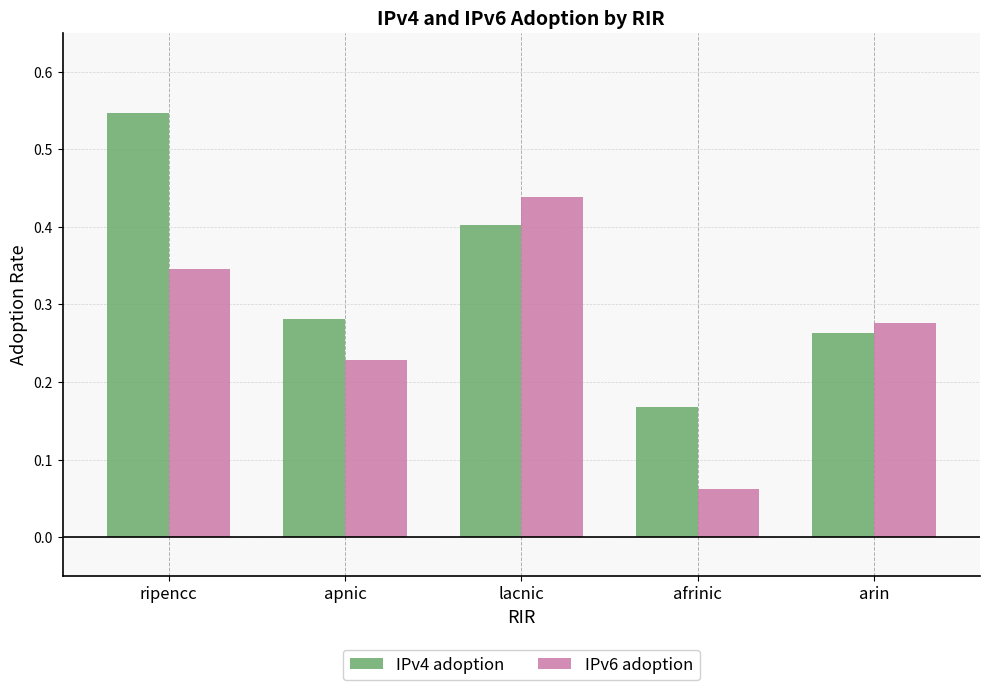

Which category has the highest value in the IPv4 adoption series?

ripencc